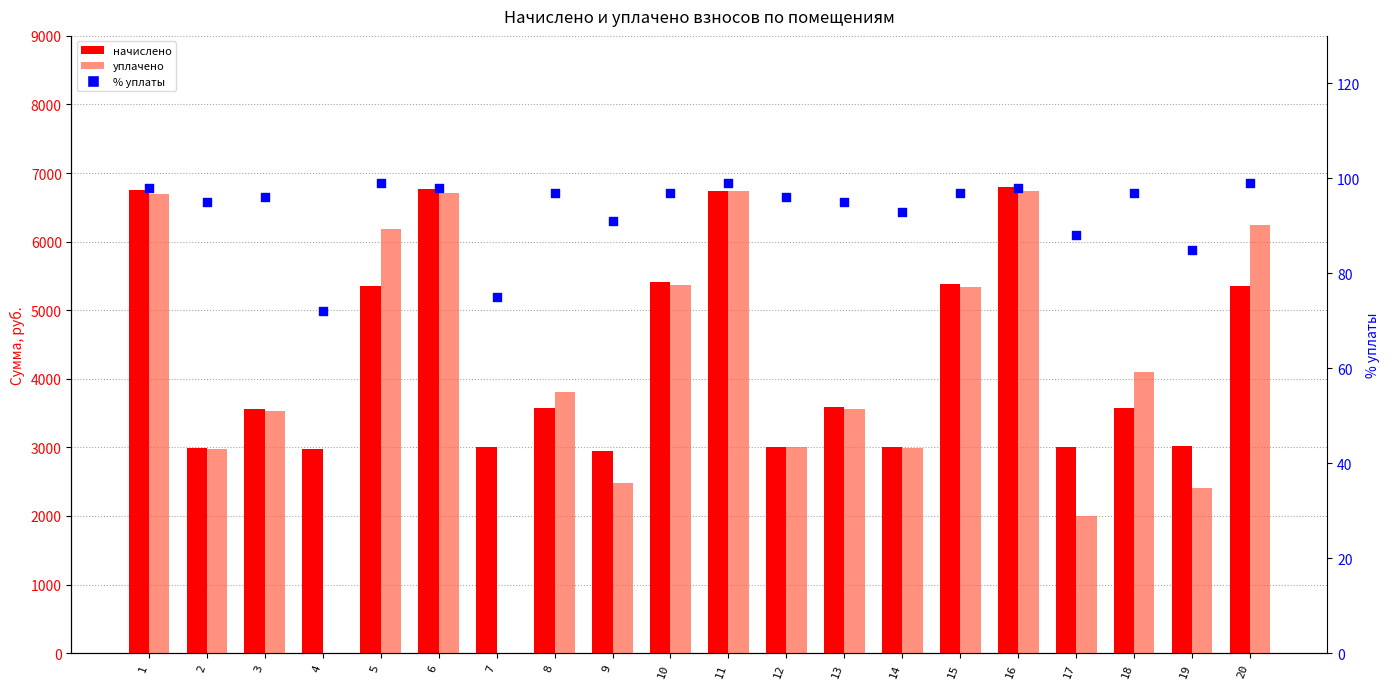

Which series has the largest Y range (max minus min)?

уплачено